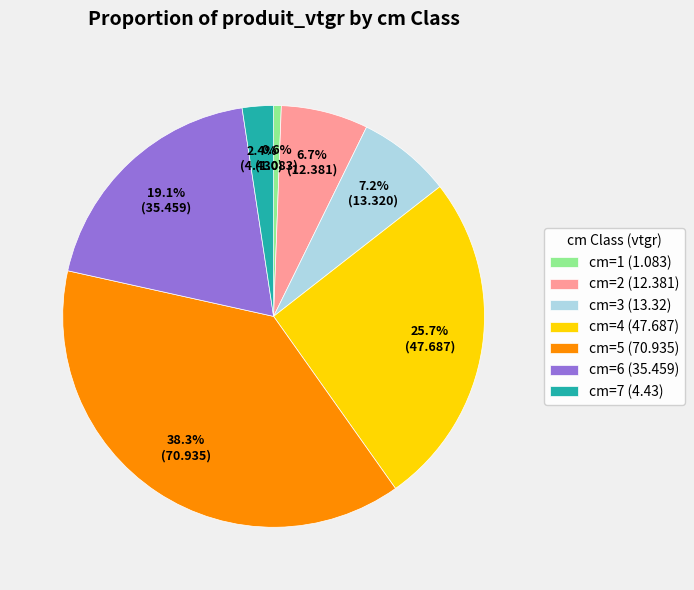

Rank the categories by value from lowest to highest.

cm=1 (1.083), cm=7 (4.43), cm=2 (12.381), cm=3 (13.32), cm=6 (35.459), cm=4 (47.687), cm=5 (70.935)